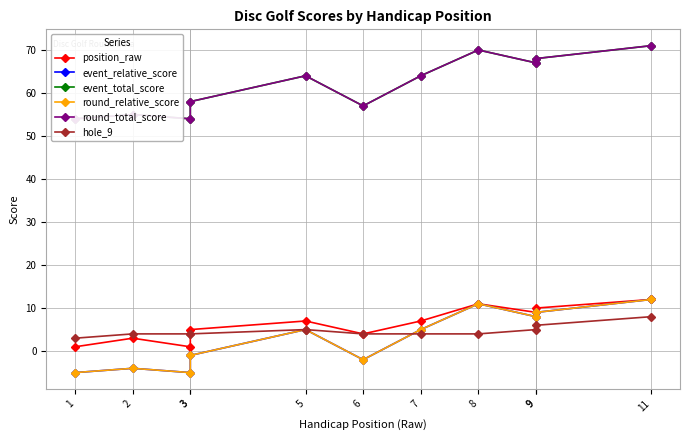

Is it true that round_total_score equals 54 at 3?

True